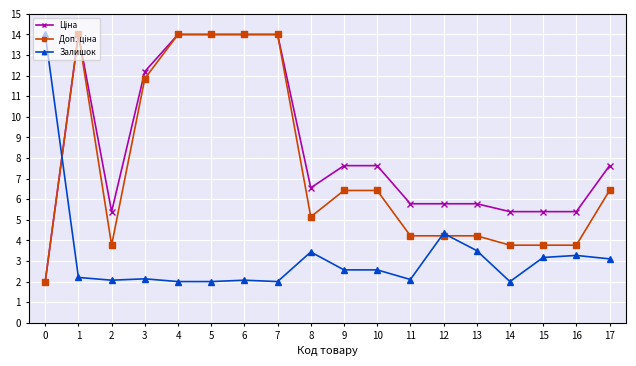

Is it true that Залишок equals 3.3 at 5?

False